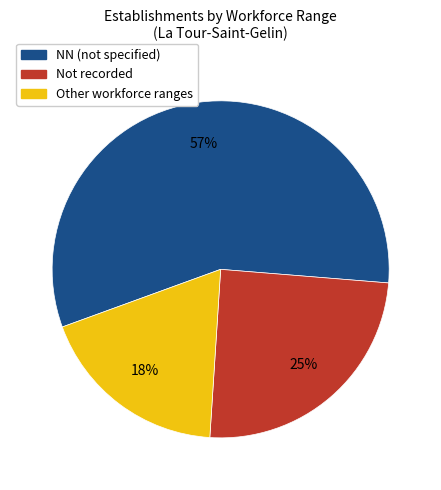

To the nearest percent, what is the average slice percentage?

33%